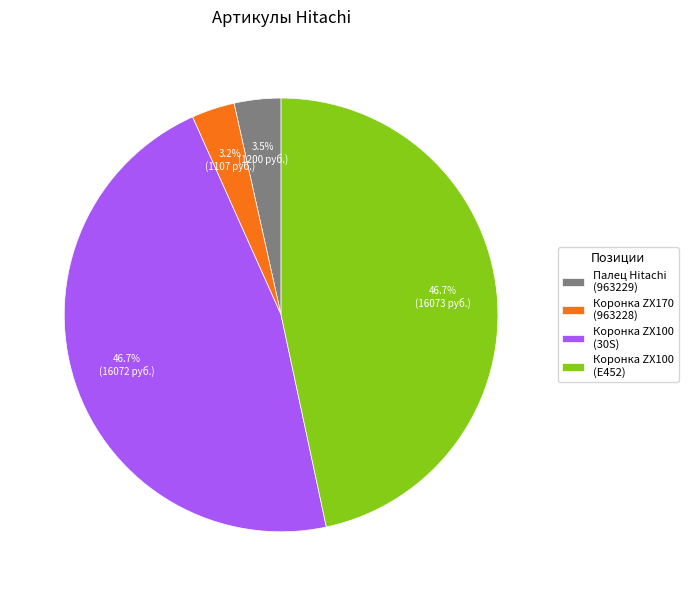

Is Коронка ZX170 (963228) the majority of the pie?

No